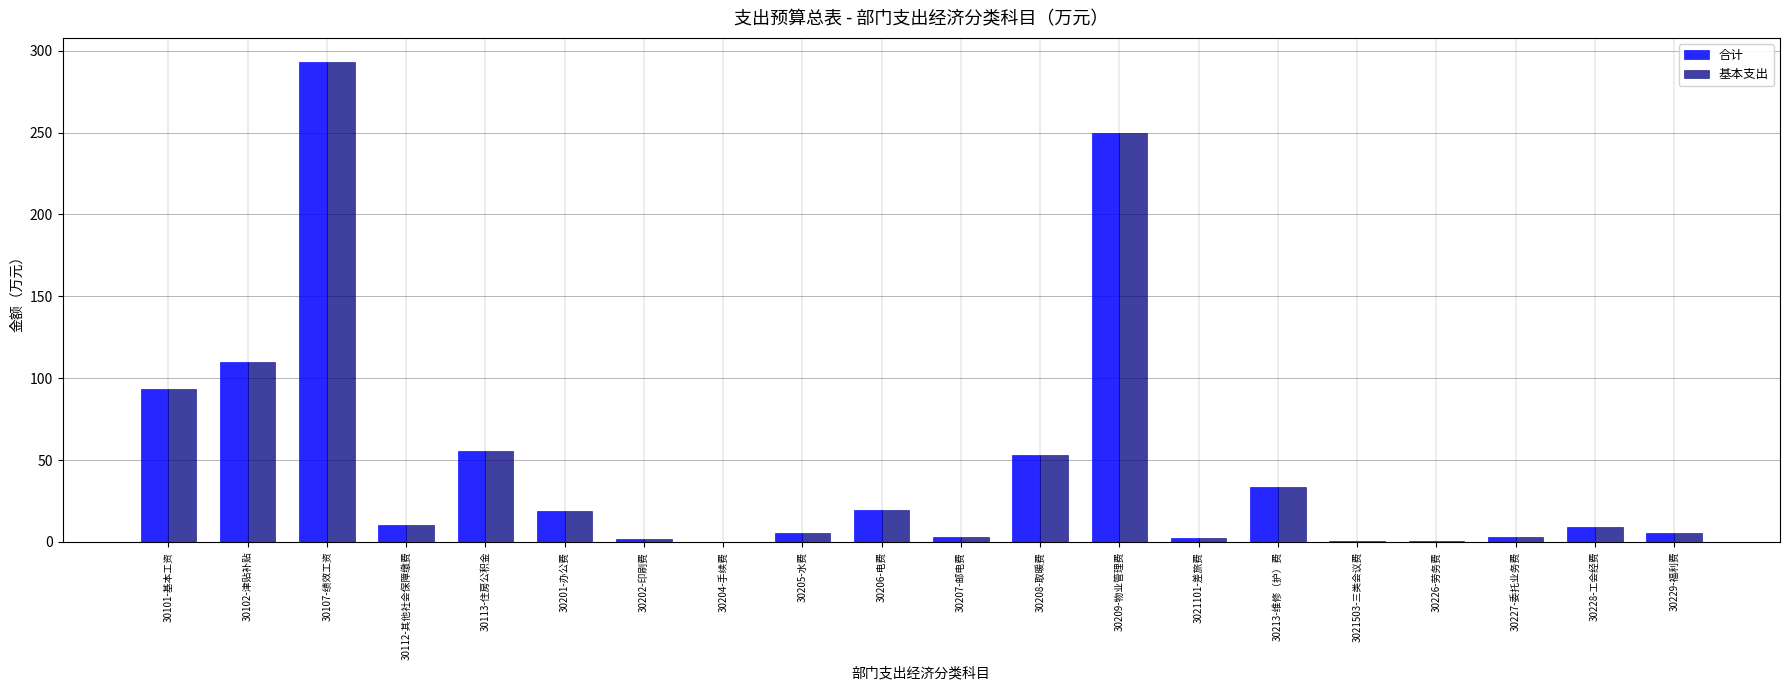

At which label does 基本支出 reach its peak?

30107-绩效工资